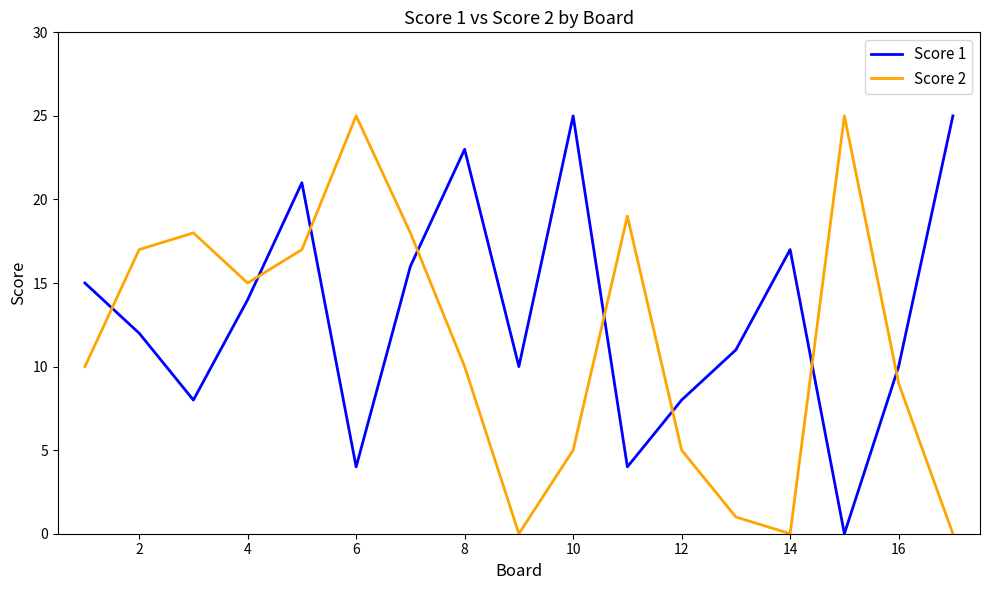

Rank the series by their average value, from lowest to highest.

Score 2, Score 1